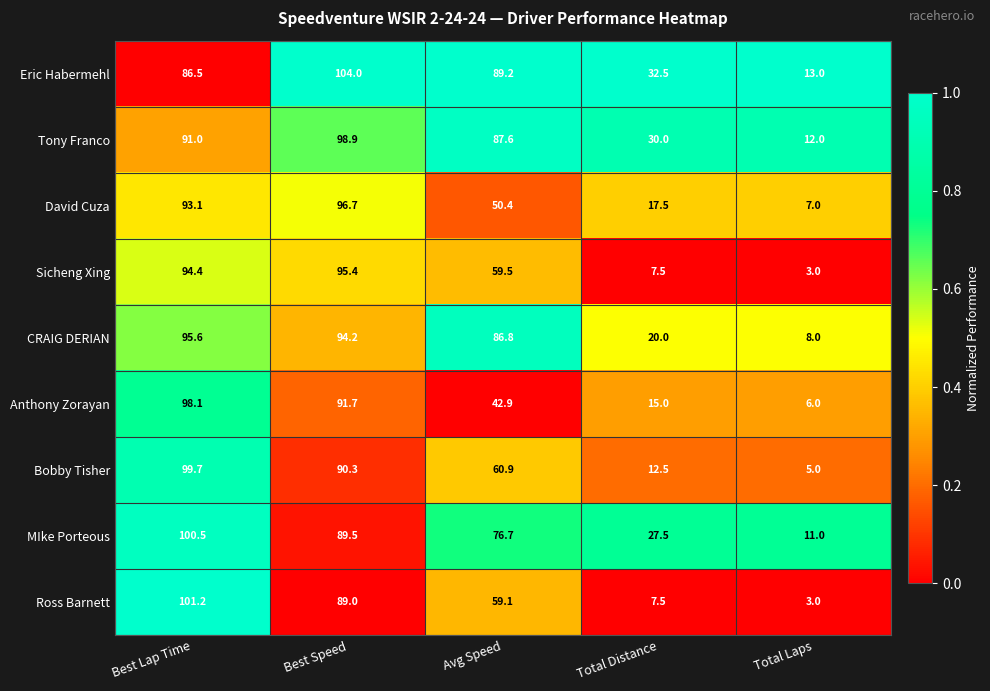

Which series has the largest total across all categories?

Eric Habermehl